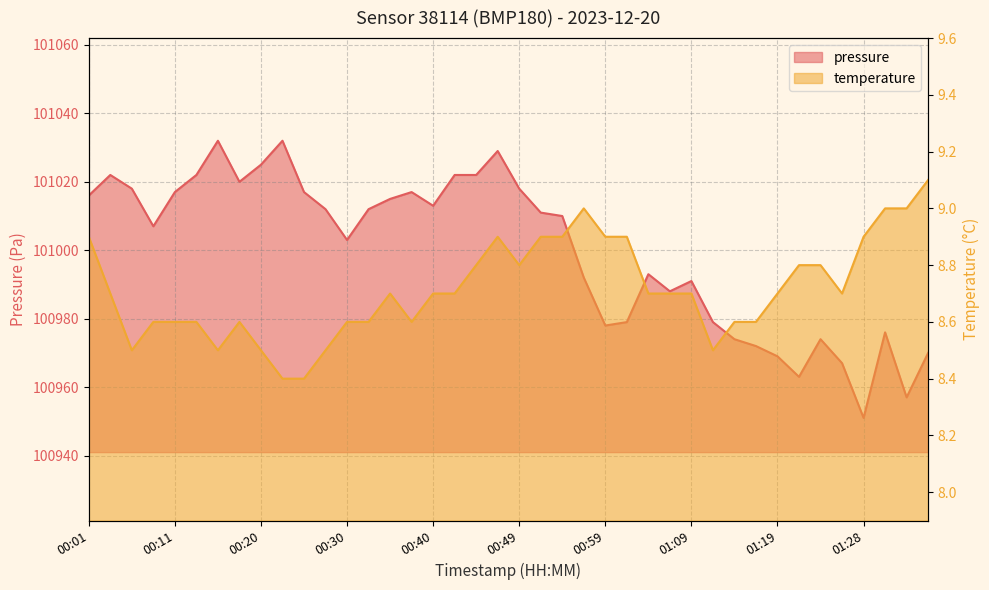

List the labels in order of pressure value, smallest first.

01:28, 01:33, 01:21, 01:26, 01:19, 01:36, 01:16, 01:14, 01:23, 01:31, 00:59, 01:02, 01:11, 01:06, 01:09, 00:57, 01:04, 00:30, 00:08, 00:54, 00:52, 00:28, 00:32, 00:40, 00:35, 00:01, 00:11, 00:25, 00:37, 00:06, 00:49, 00:18, 00:03, 00:13, 00:42, 00:45, 00:20, 00:47, 00:15, 00:23